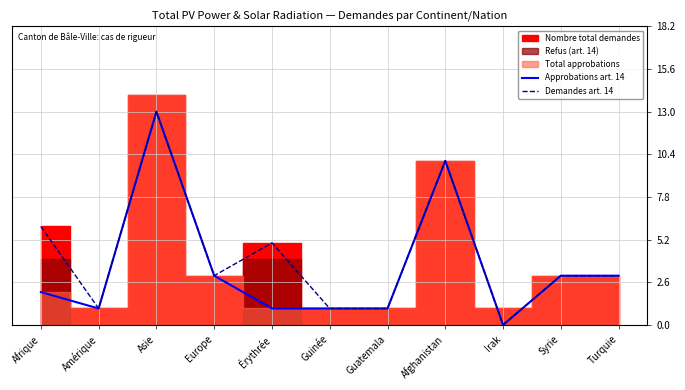

What is the difference between the maximum and second lowest values in the Approbations art. 14 series?

12